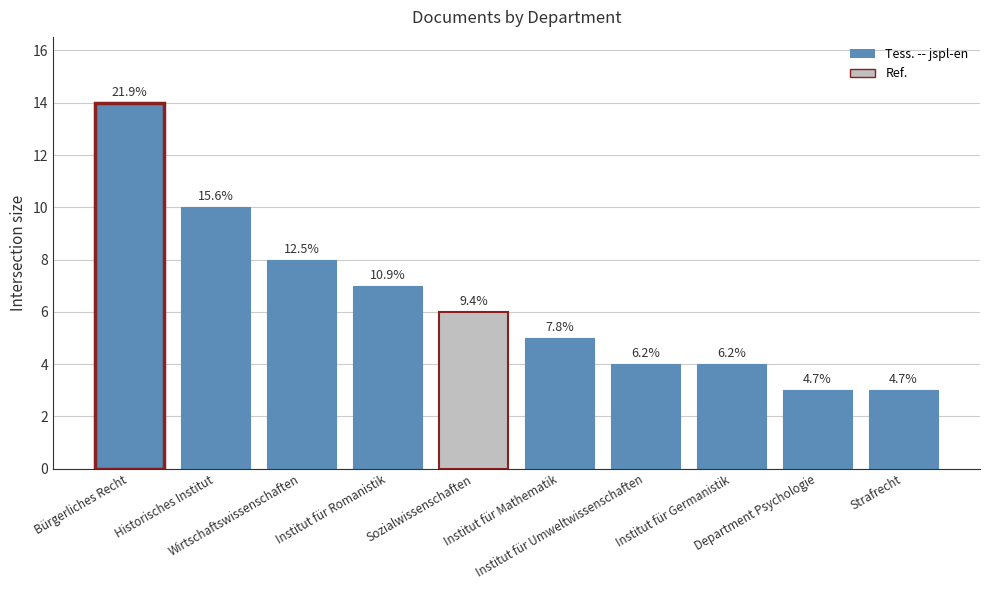

How many bars are there in total?

10